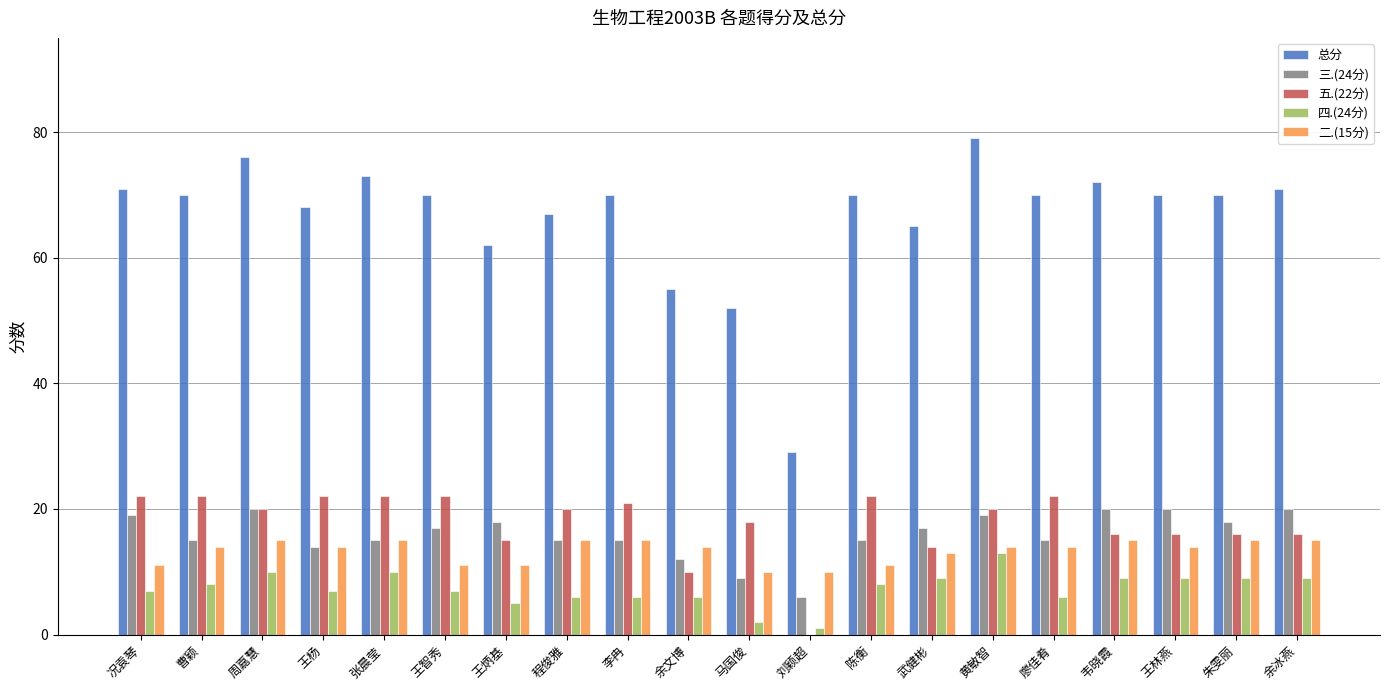

At which category does the chart reach its peak across all series?

黄敏智